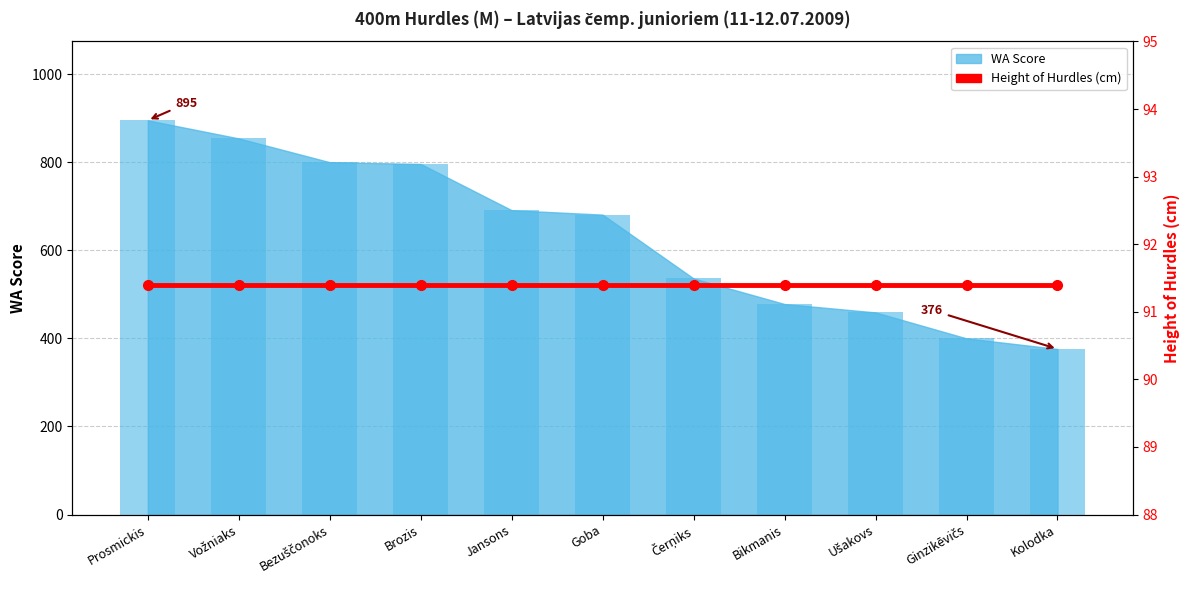

Where is the data nearest to the value 635?

Goba